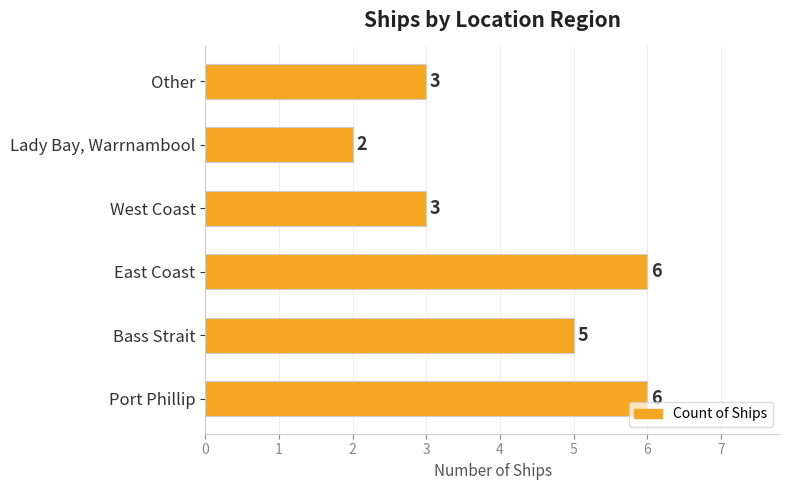

Are the bars grouped side by side (vs. stacked)?

No